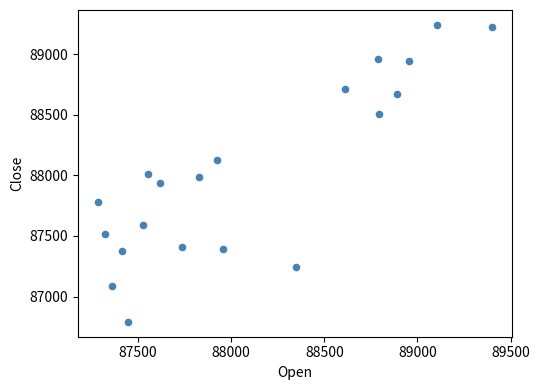

List the coordinates of all points as (Y, X) pairs, reading left to right.

(87784, 87284)  (87520, 87321)  (87088, 87359)  (87378, 87412)  (86791, 87448)  (87594, 87529)  (88014, 87552)  (87935, 87616)  (87409, 87737)  (87985, 87829)  (88128, 87925)  (87390, 87955)  (87241, 88349)  (88713, 88610)  (88962, 88788)  (88509, 88791)  (88672, 88891)  (88946, 88956)  (89243, 89104)  (89229, 89402)